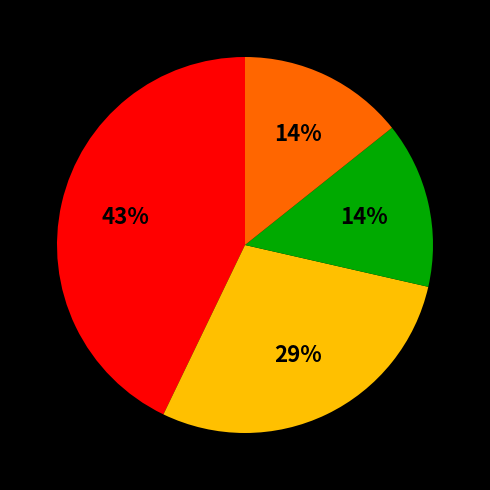

Is there a majority slice in this chart?

No